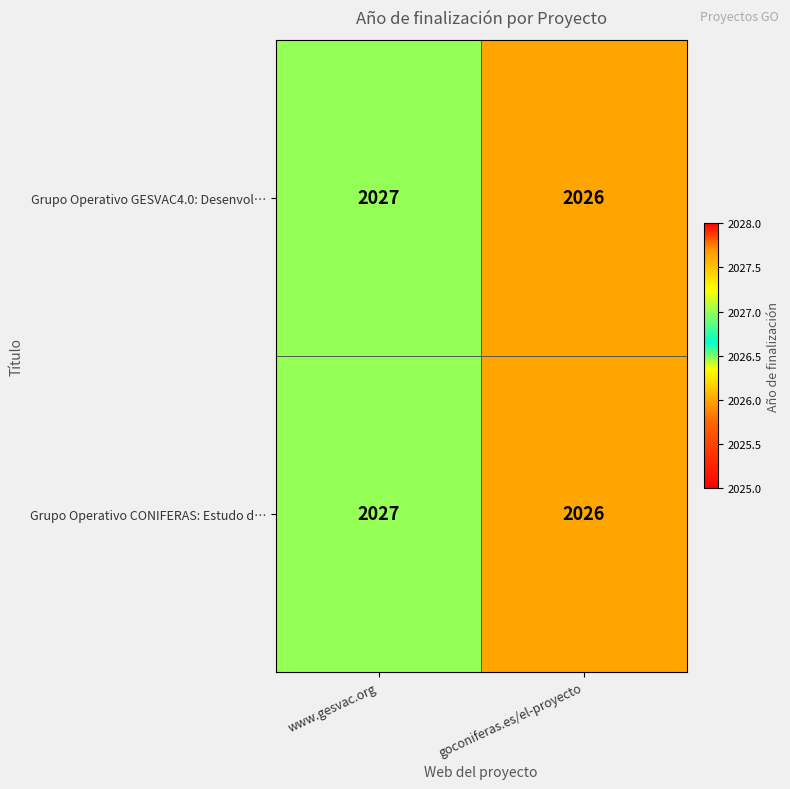

At which category is the sum across all series the highest?

www.gesvac.org